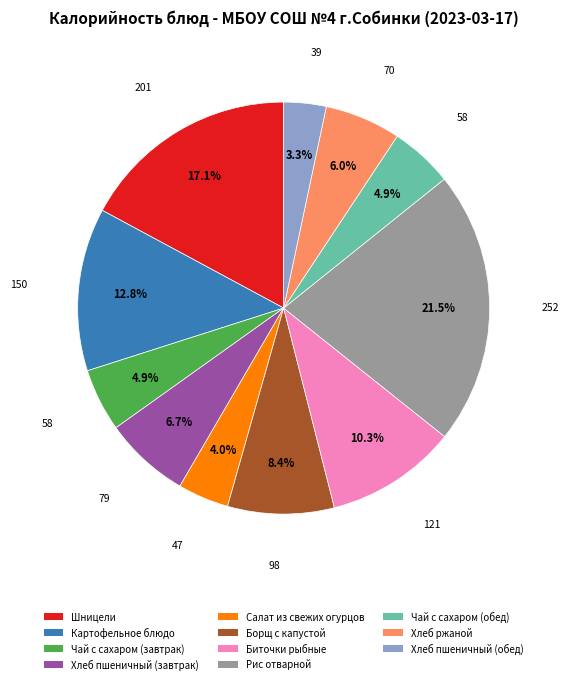

Between Шницели and Хлеб ржаной, which is larger?

Шницели